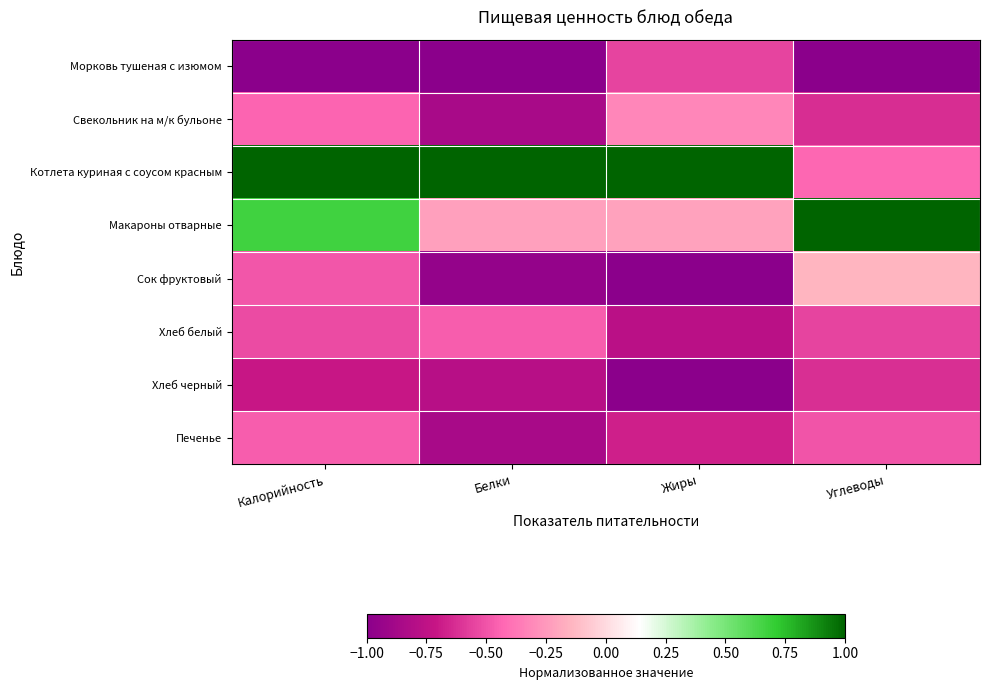

What is the greatest value displayed?

1.0